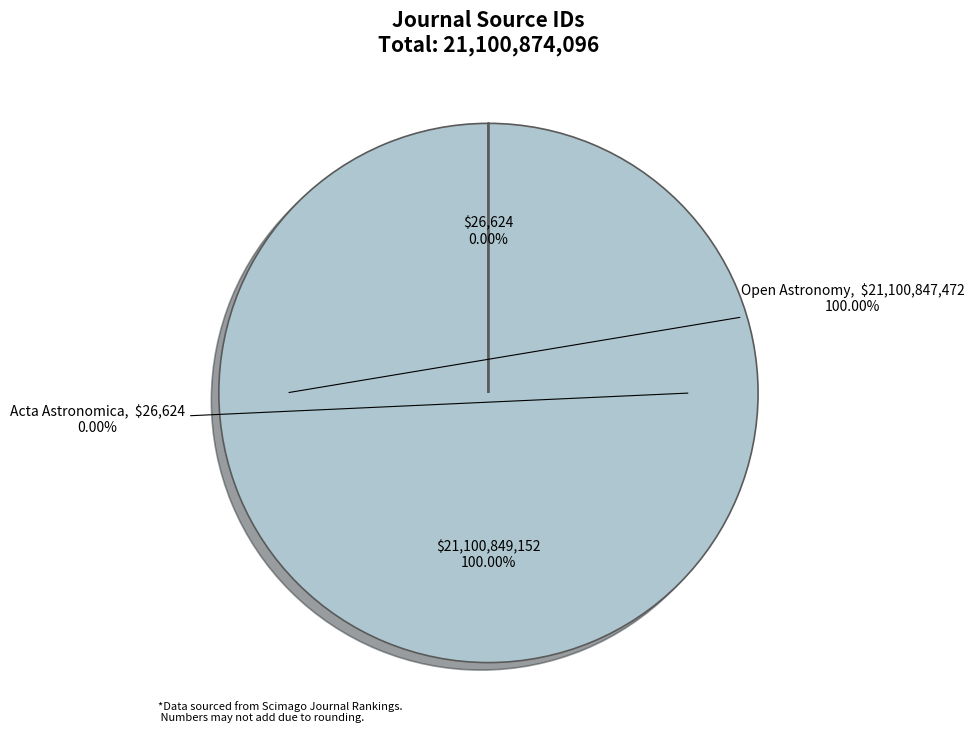

How many slices are in this pie chart?

2